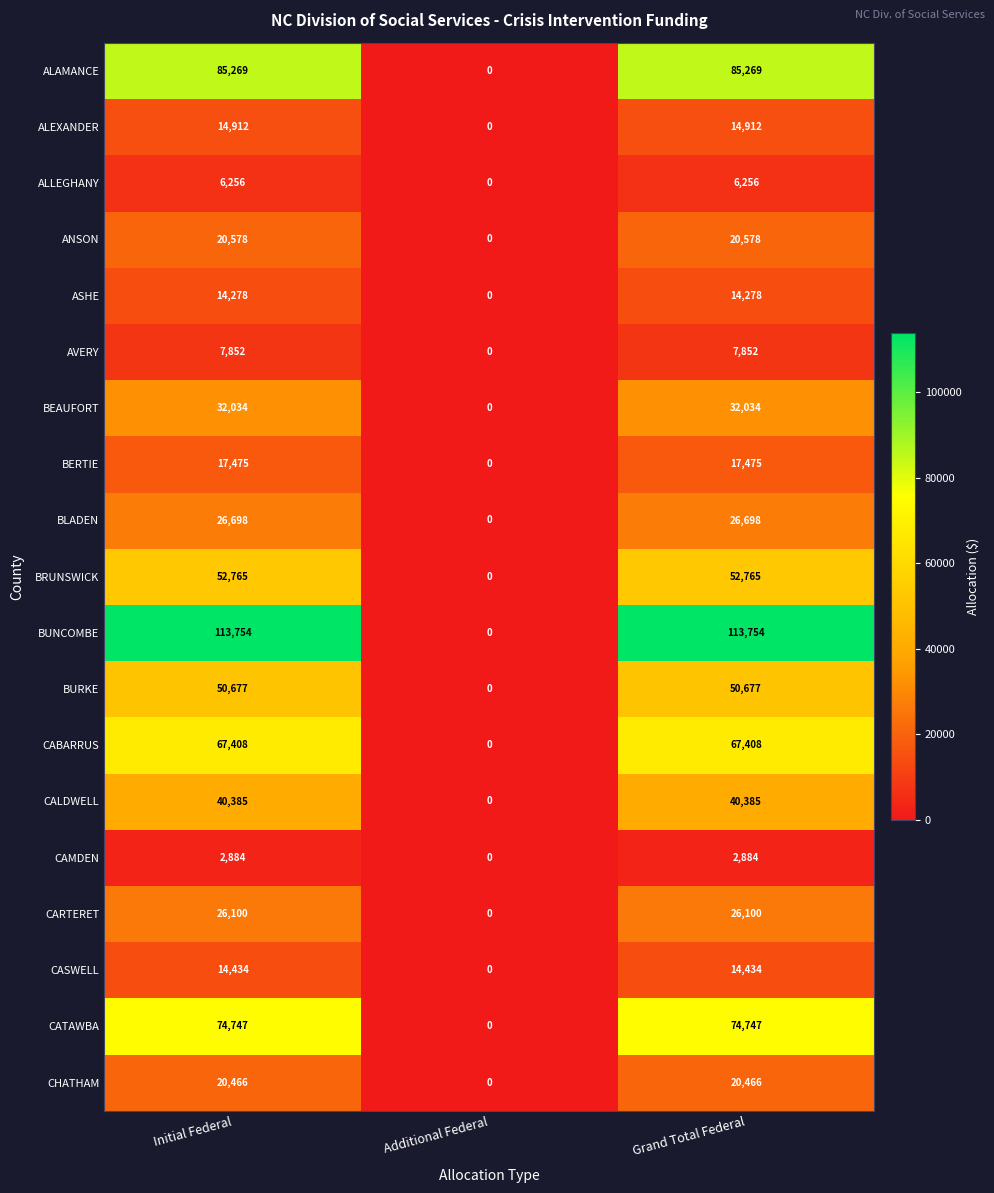

How many series are shown in this chart?

19